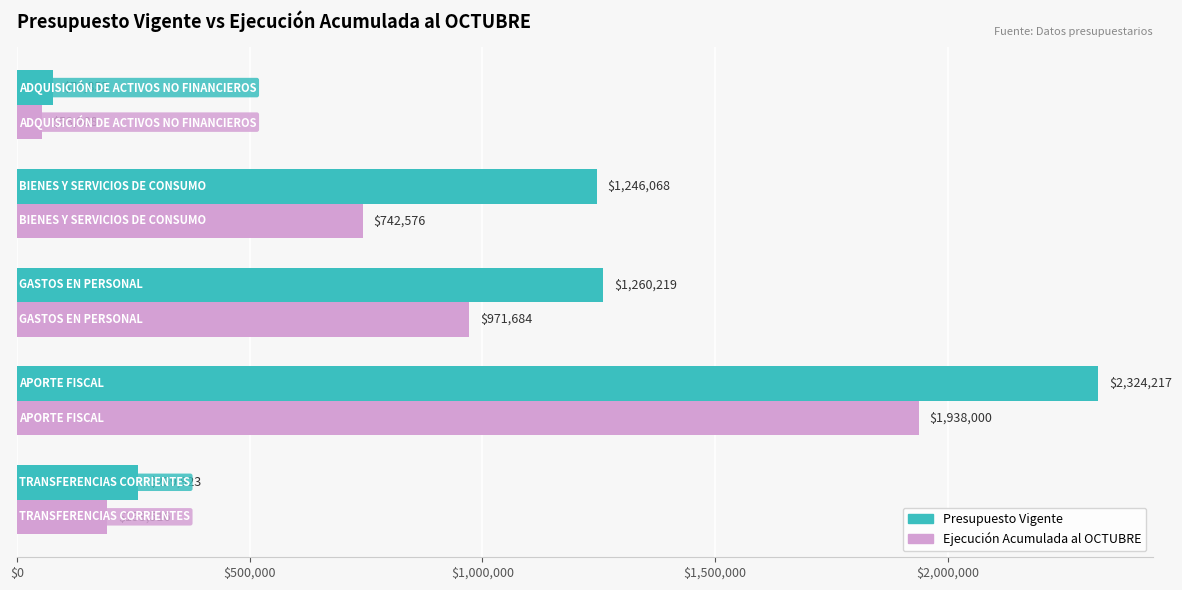

Which series has the largest total across all categories?

Presupuesto Vigente